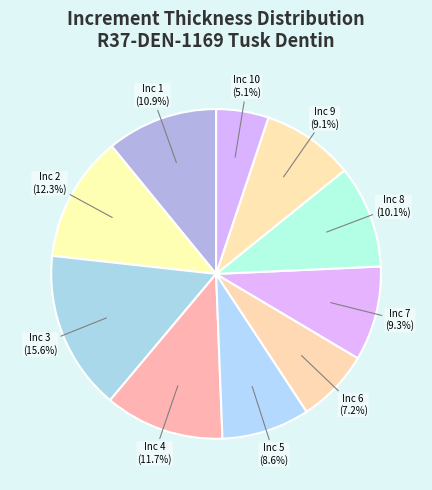

How many segments does this pie chart have?

10